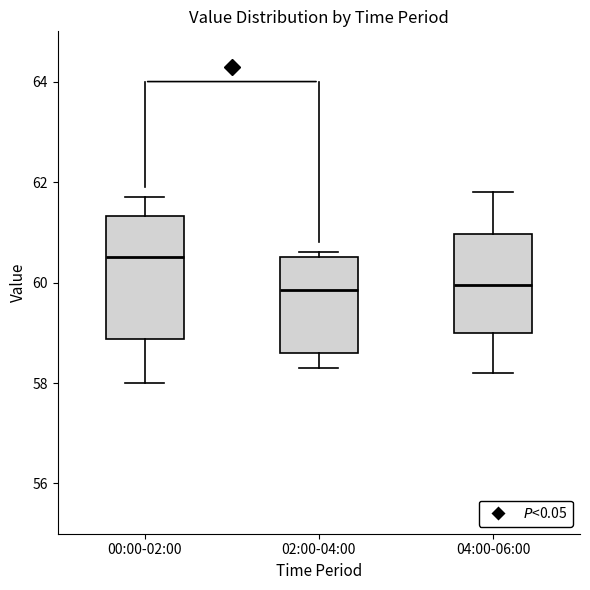

Which box's median line is the highest?

00:00-02:00